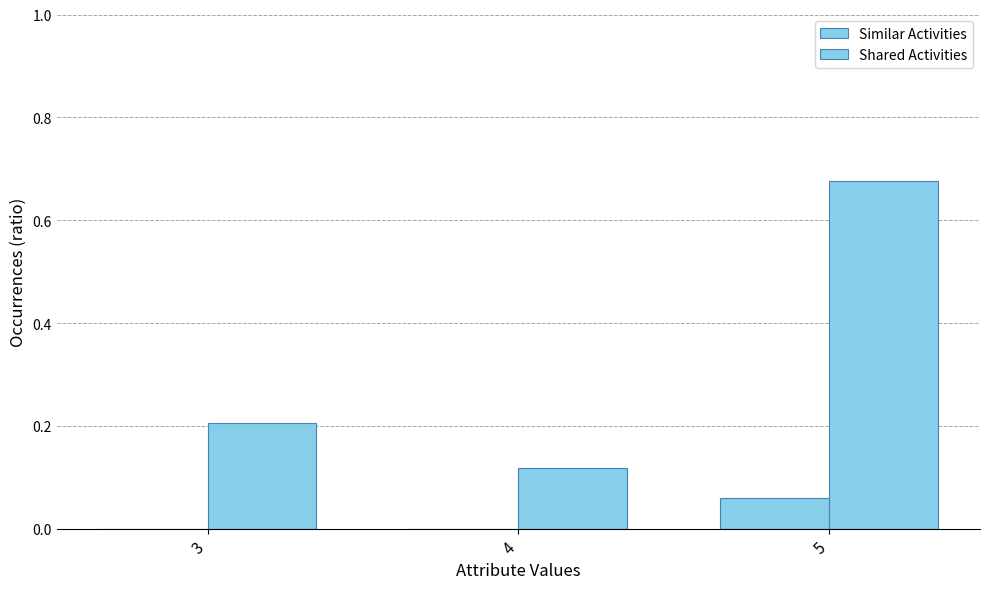

Is it true that Similar Activities equals 0.1 at 5?

True